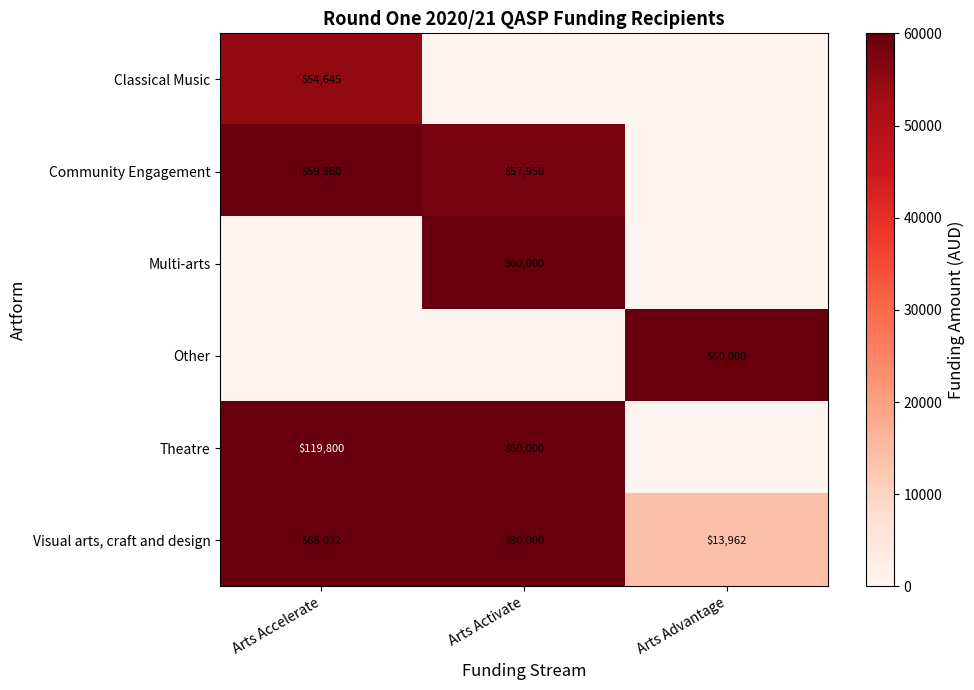

How many categories are shown in the chart?

3